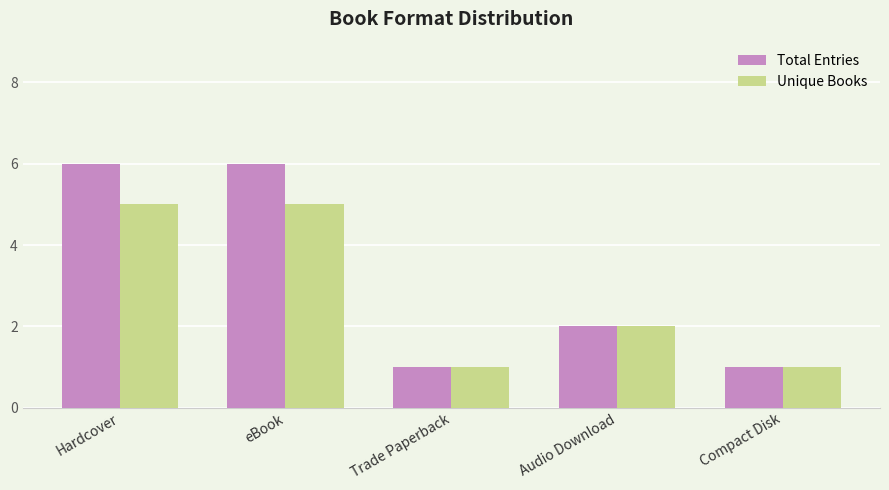

What is the sum of the Total Entries values at Audio Download and Hardcover?

8